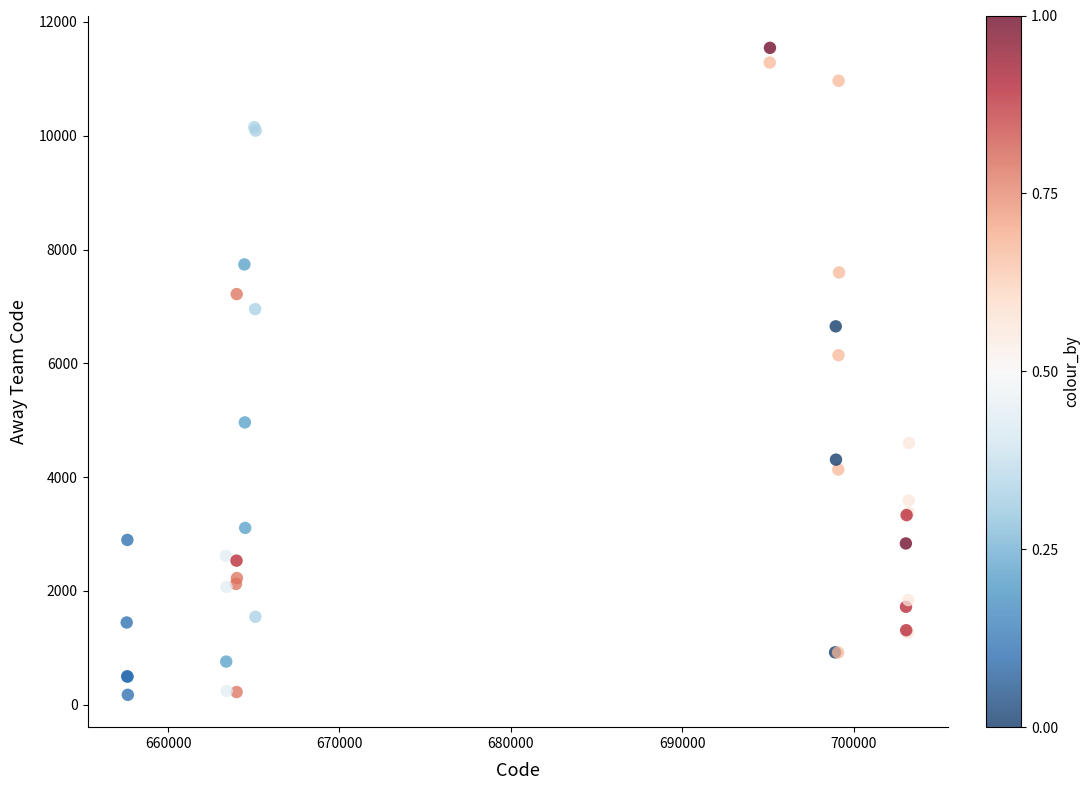

What Y value in the scatter plot is closest to 5859?

6143